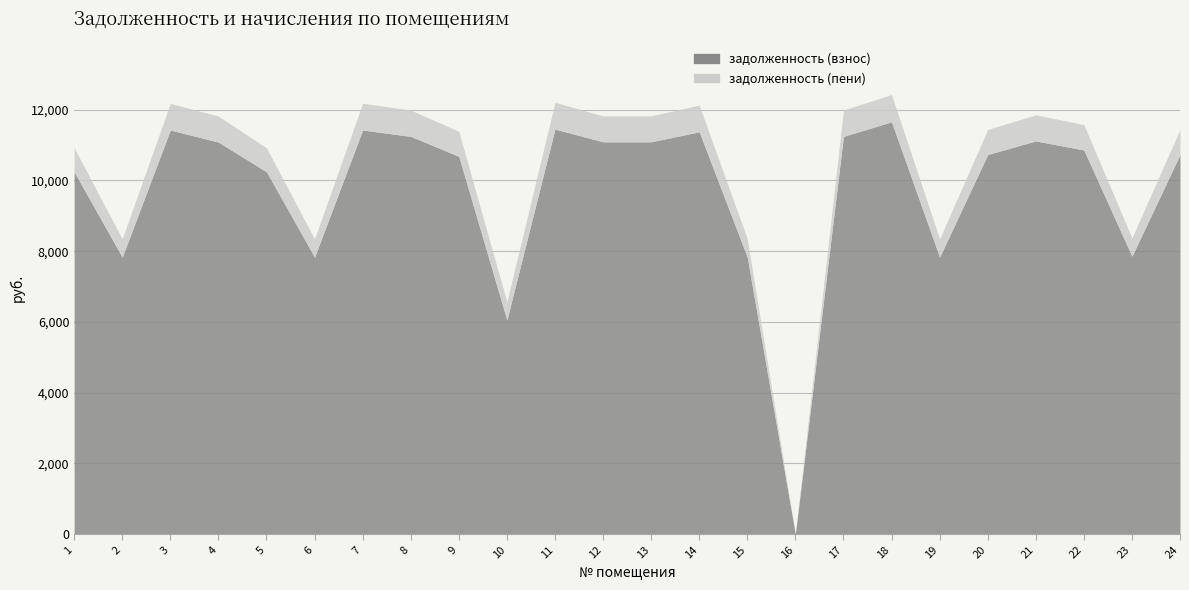

What is the average value of the задолженность (взнос) series?

9707.6